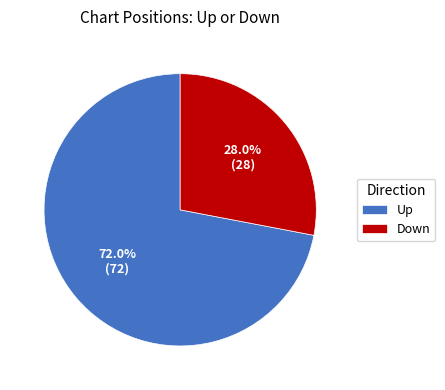

Does Down account for over 50% of the chart?

No